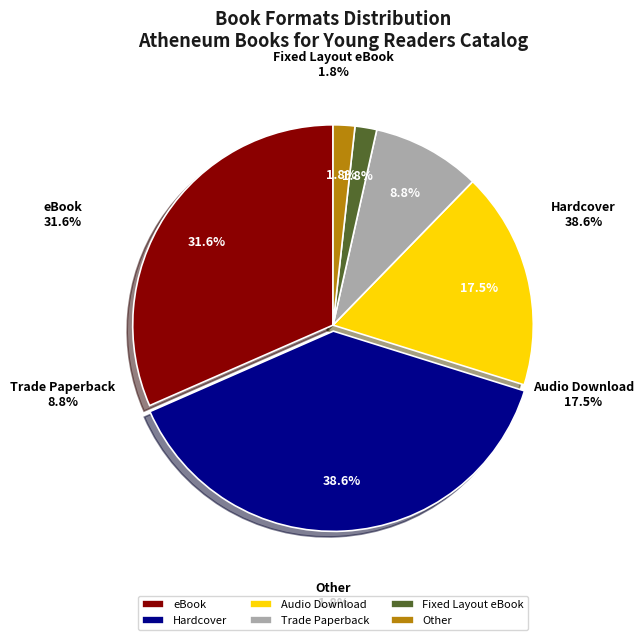

How many segments does this pie chart have?

6